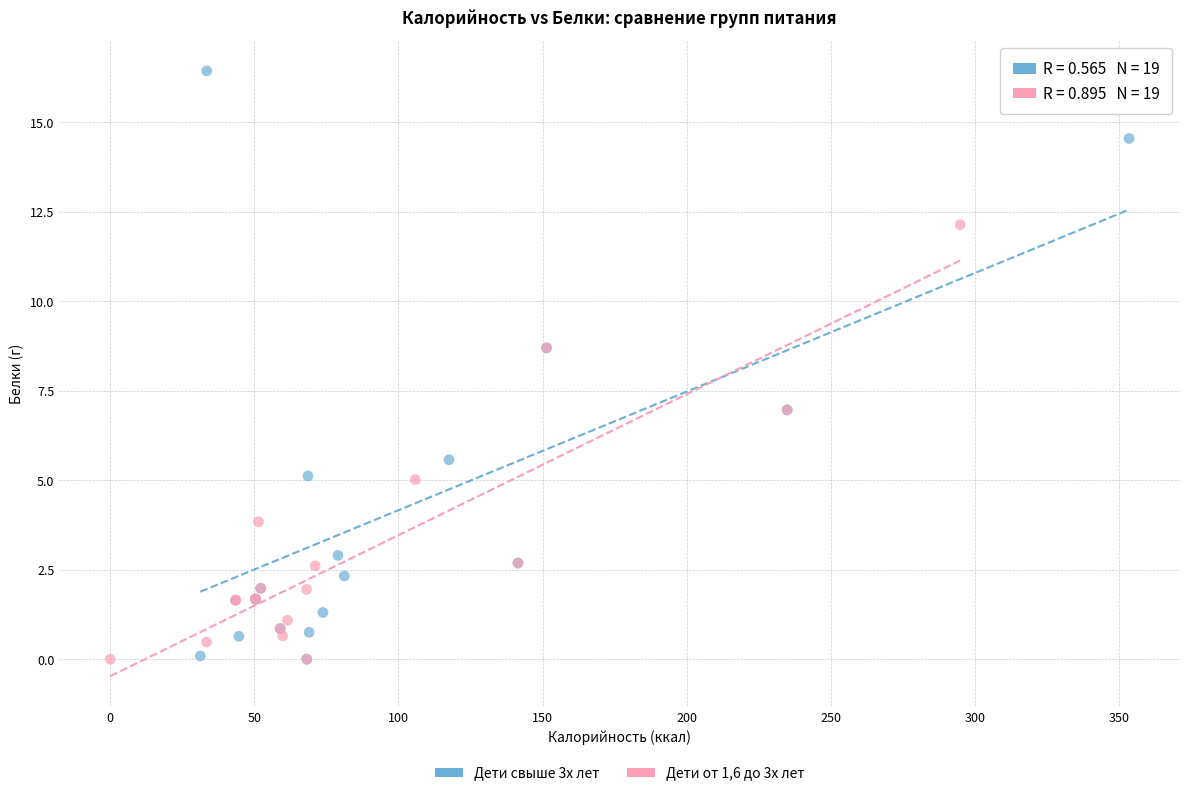

Which series reaches the maximum Y coordinate?

Дети свыше 3х лет